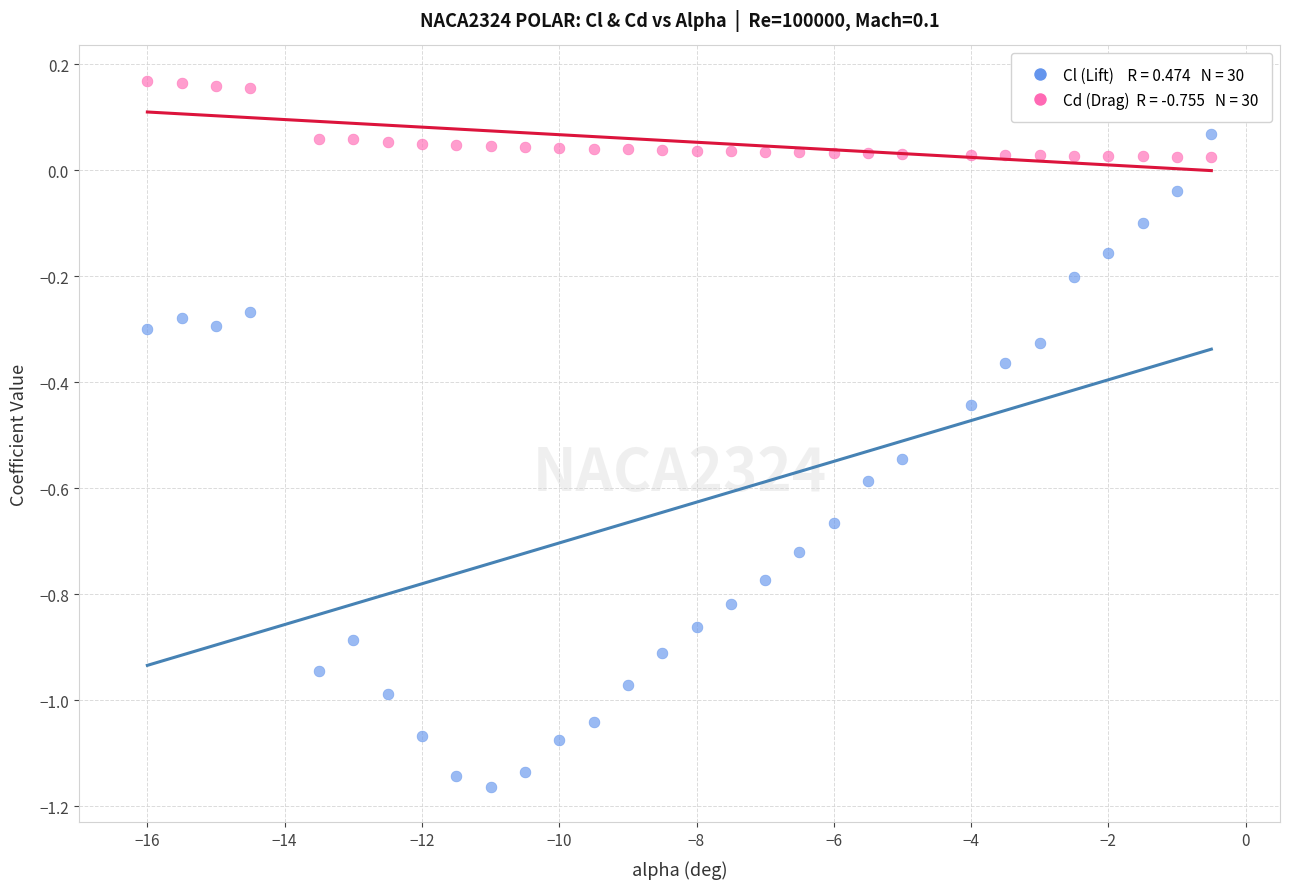

Across all data points, what is the range of Y values (max minus min)?

1.3